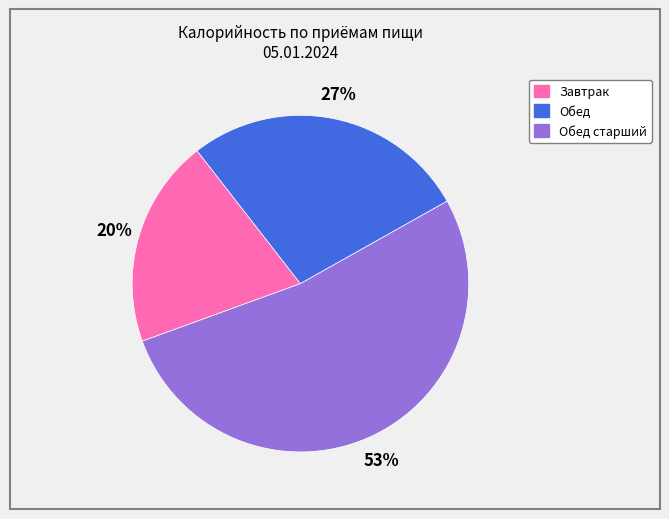

Does any single category account for the majority?

Yes